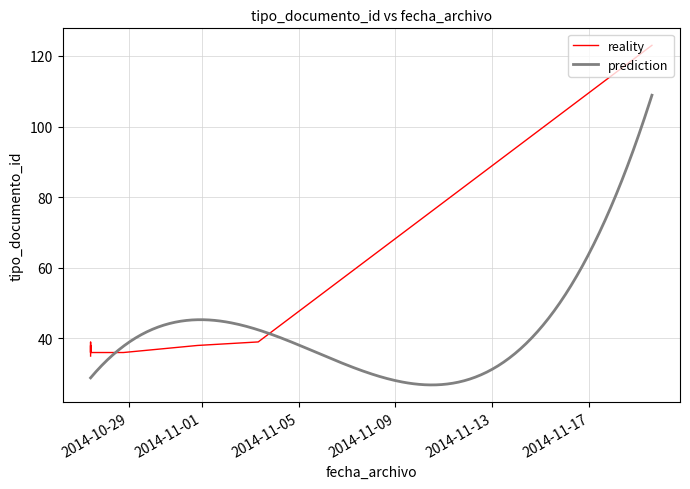

Which has a higher value, 2014-11-19 14:10:48 or 2014-10-27 09:50:01?

2014-11-19 14:10:48